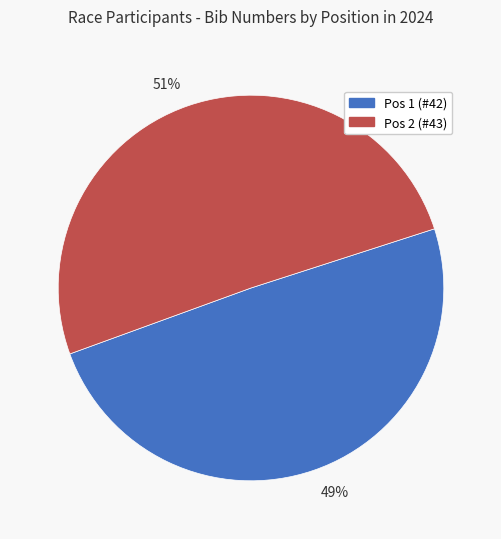

Does any single category account for the majority?

Yes